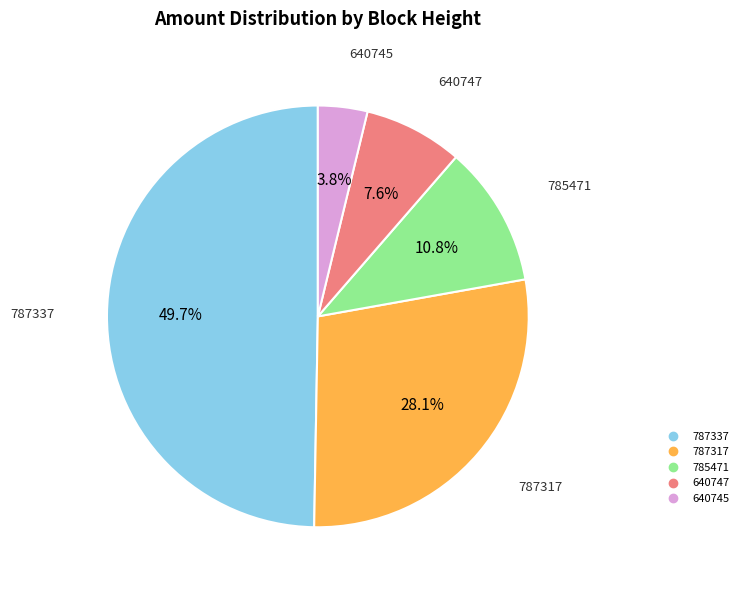

What portion of the pie excludes 787317?

71.9%